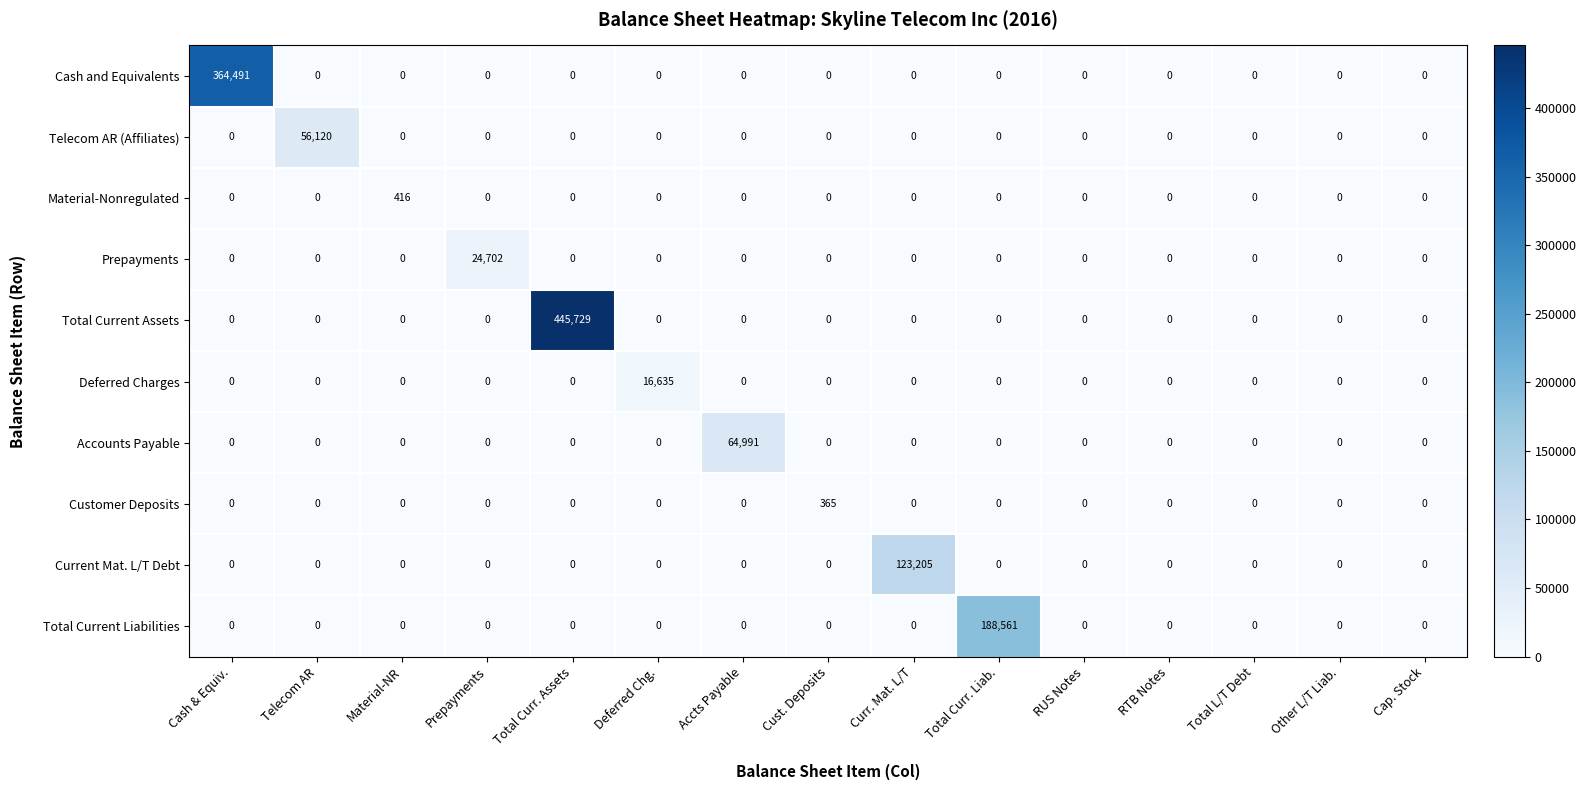

True or false: Total Current Liabilities has a value of -67143 at RTB Notes.

False